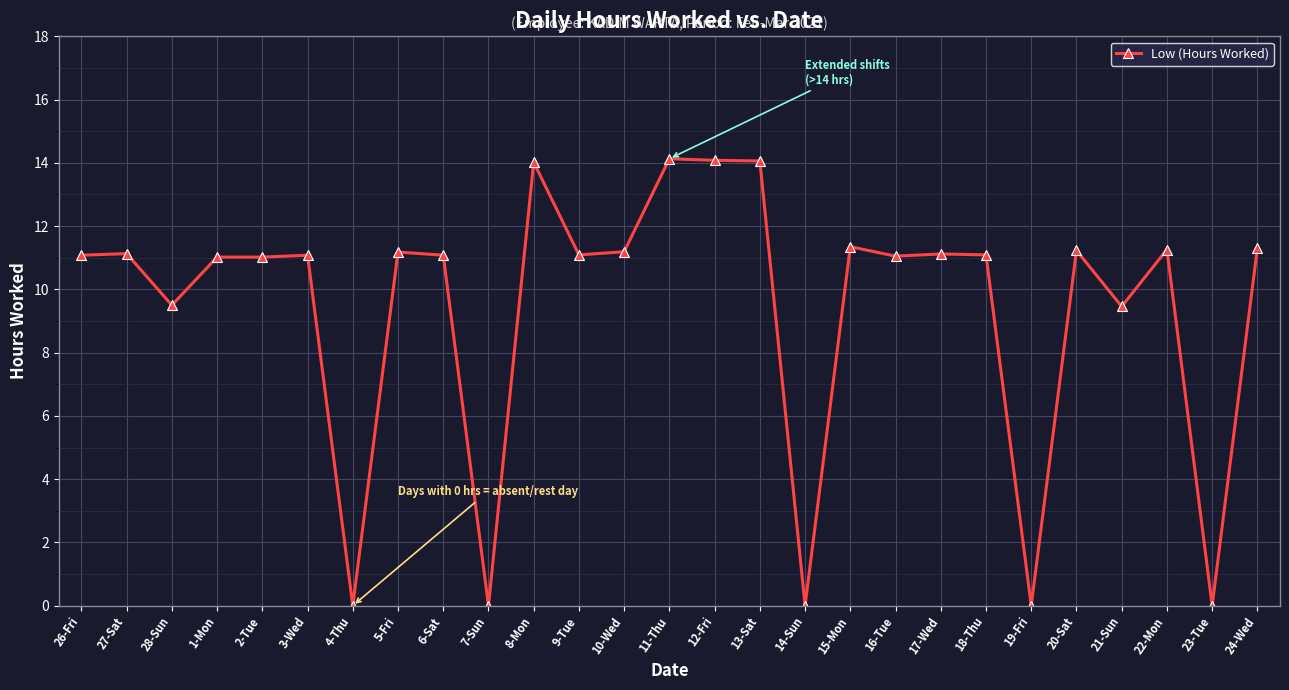

What is the value of the 2nd point from the left?

11.1